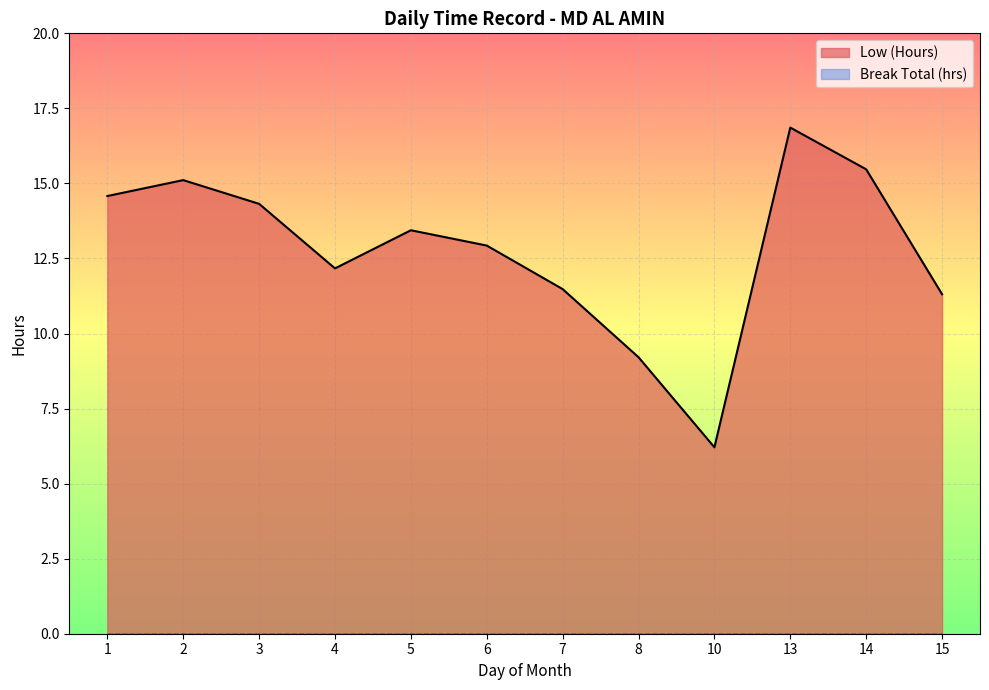

Rank the categories by value from lowest to highest.

10, 8, 15, 7, 4, 6, 5, 3, 1, 2, 14, 13